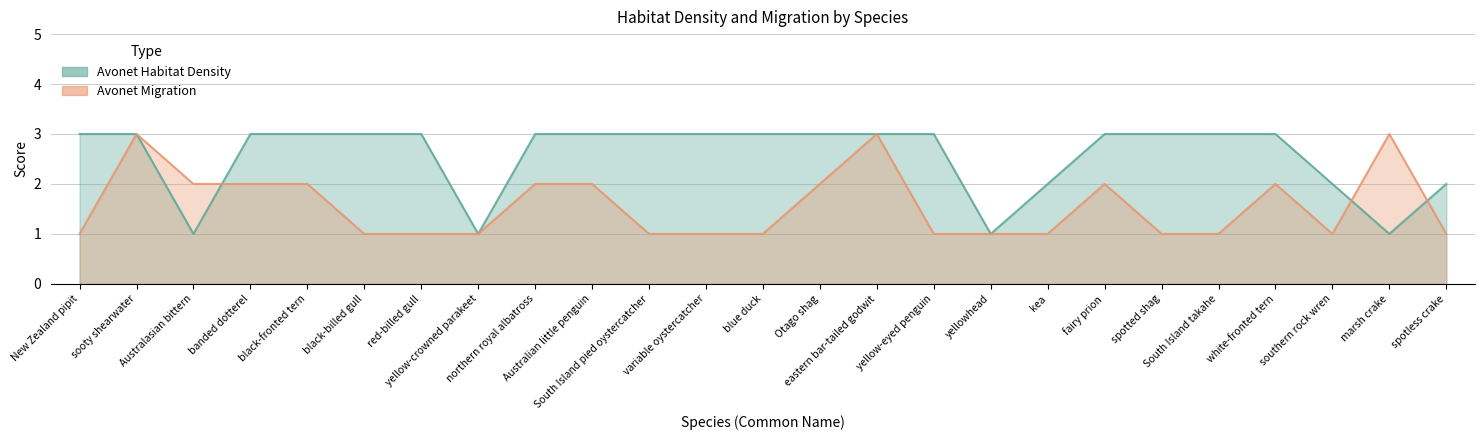

The value of Avonet Migration at fairy prion is 2. True or false?

True